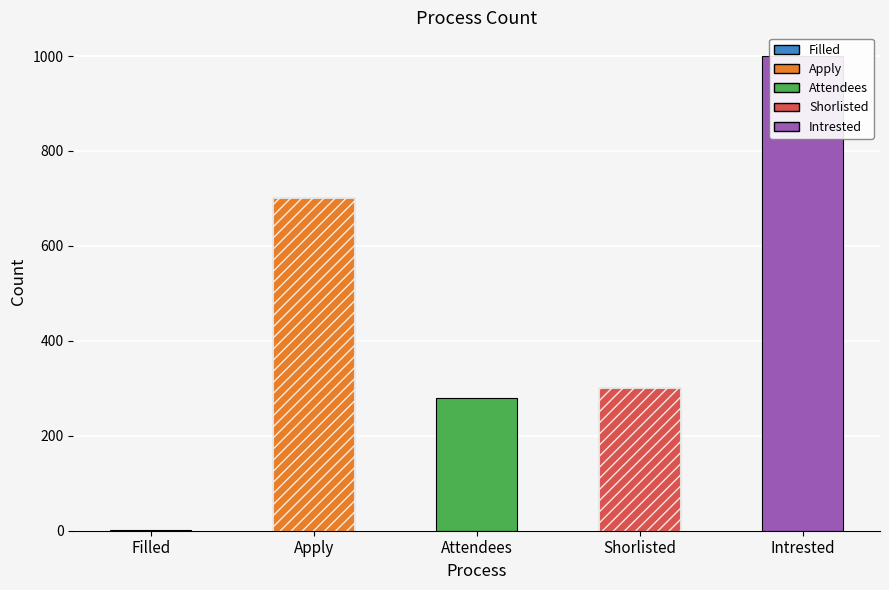

What is the label of the 4th bar from the right?

Apply